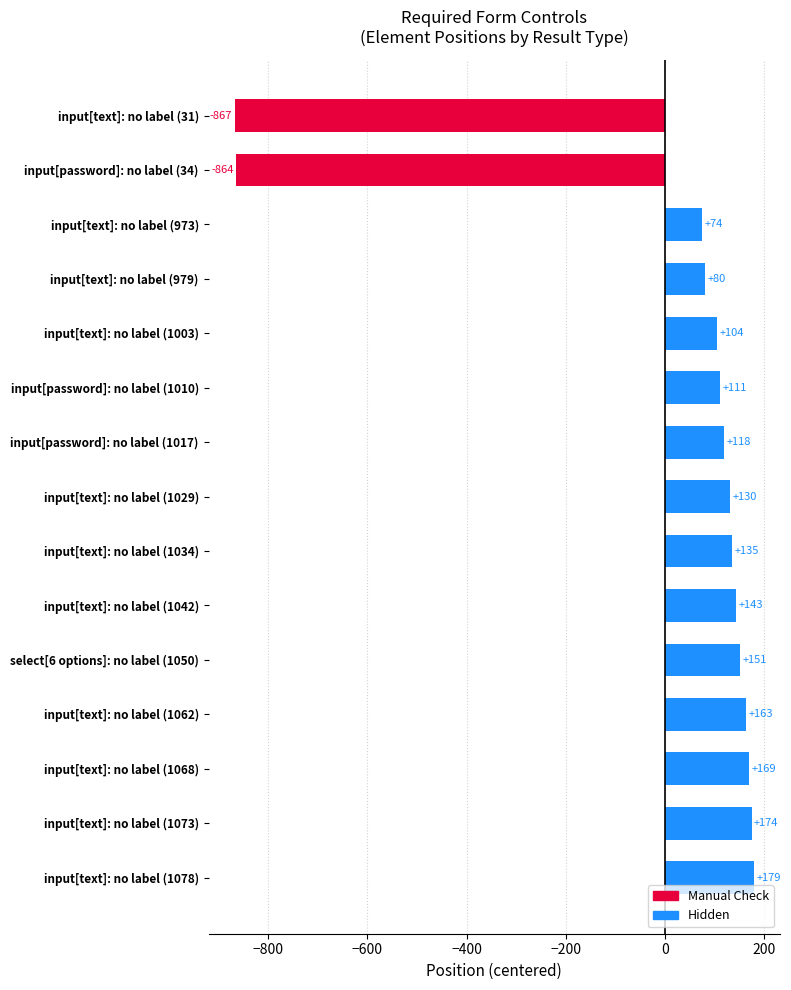

What is the smallest value displayed?

-867.9